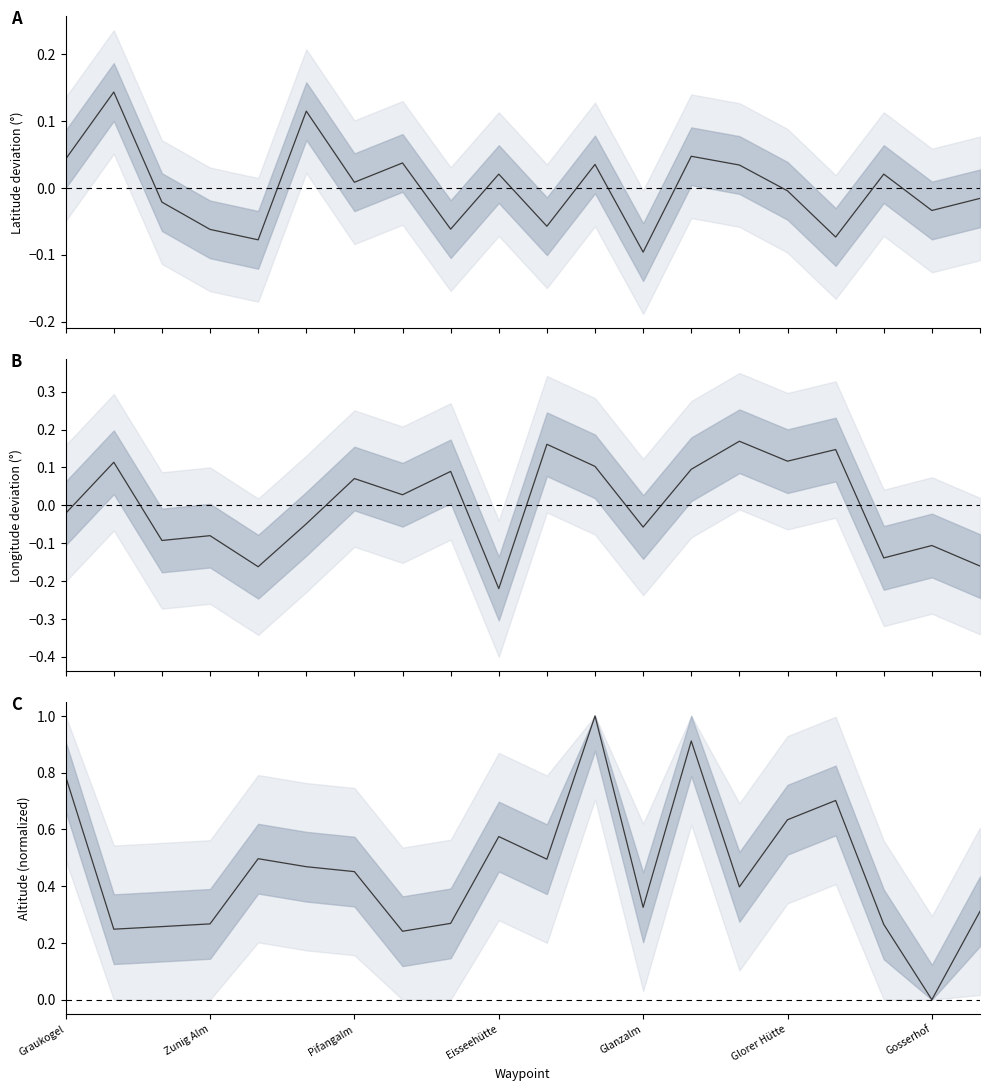

In Altitude (normalized), how many points are higher than both neighbors (excluding endpoints)?

5